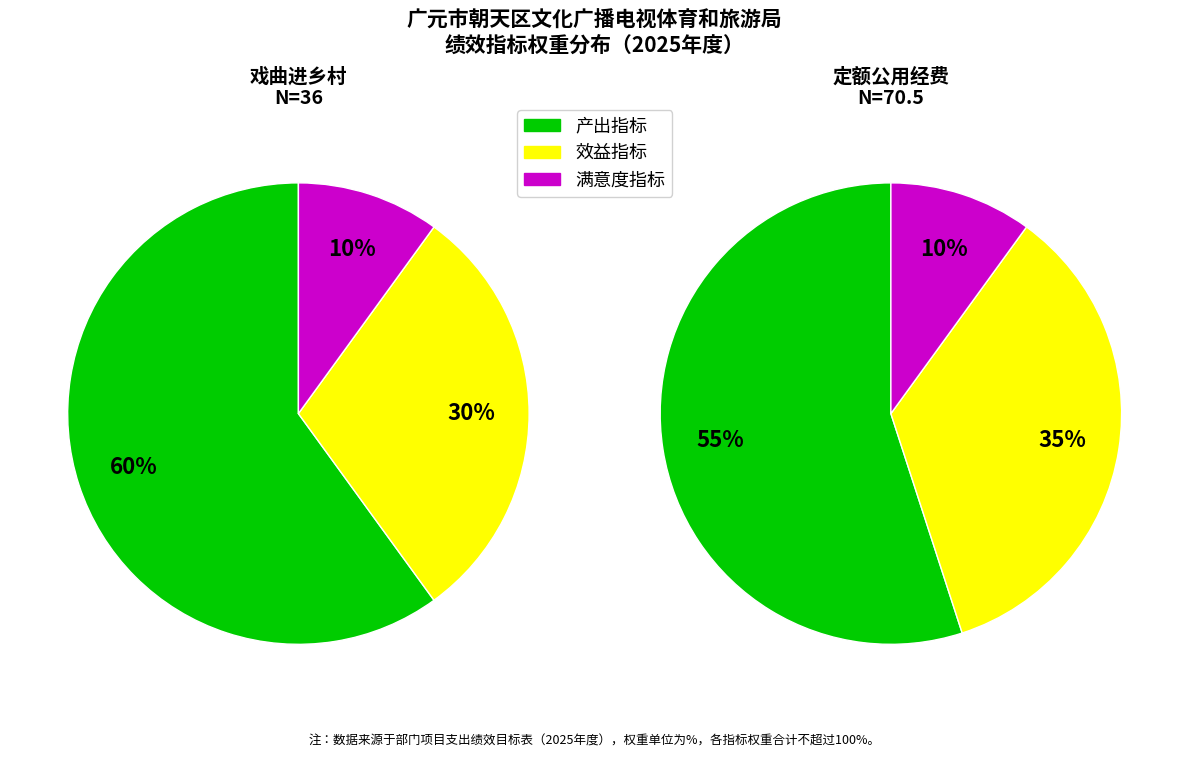

What is the majority slice?

产出指标